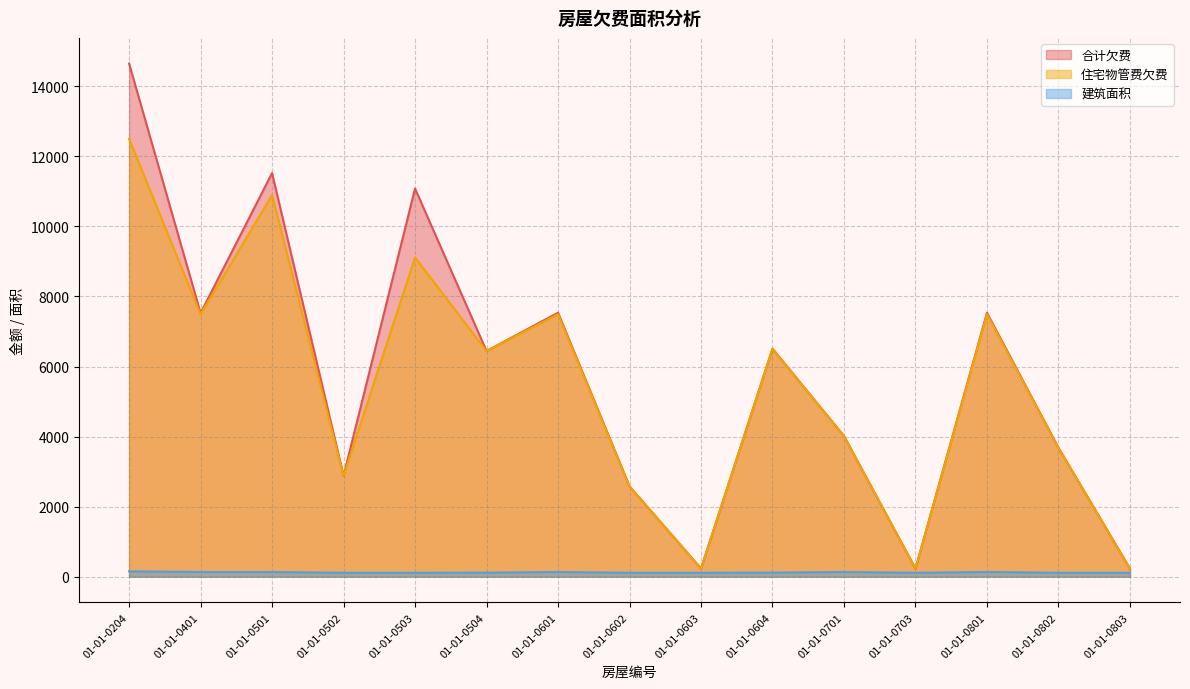

Which label corresponds to the smallest value in the chart?

01-01-0502